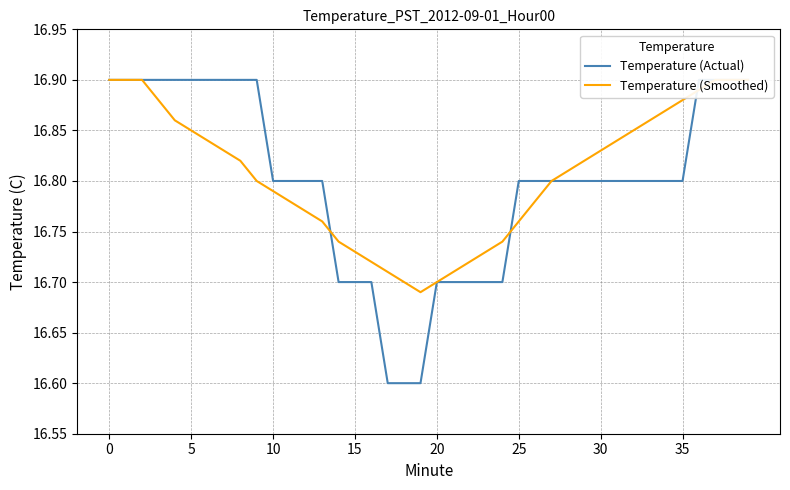

True or false: Temperature (Actual) and Temperature (Smoothed) intersect in this chart.

True